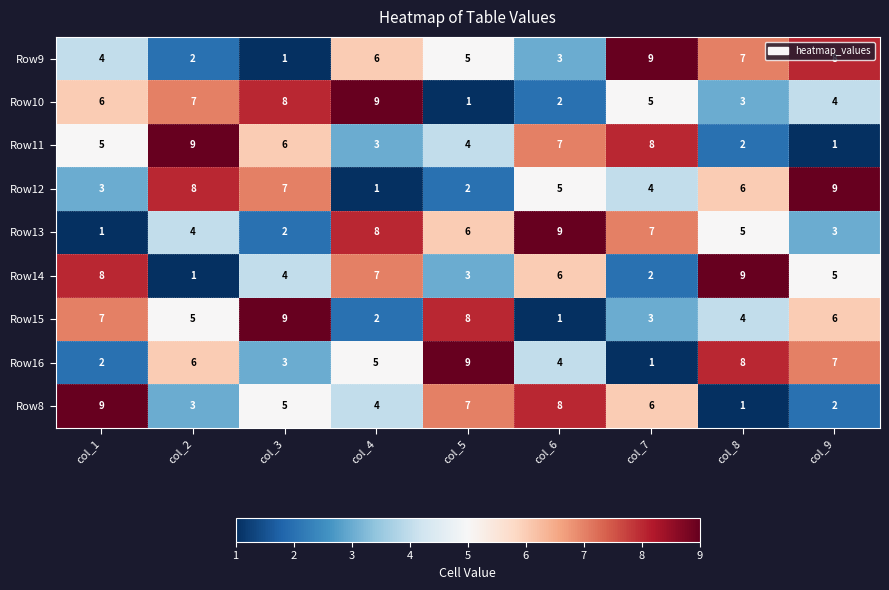

What is the difference between the highest and lowest values at col_3?

8